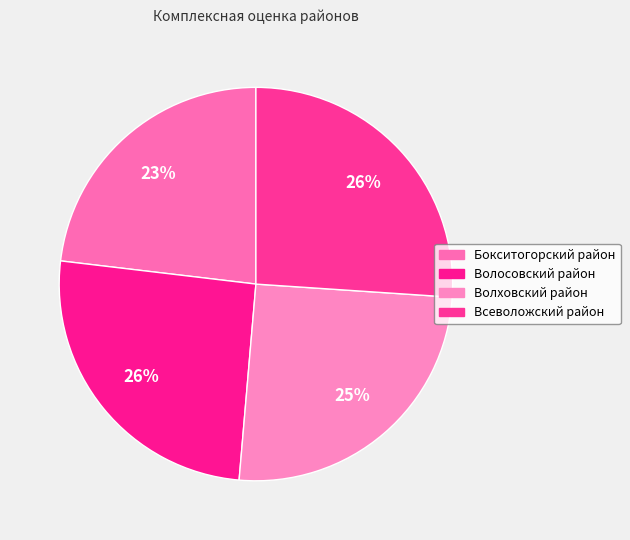

Is it true that Волховский район is 25% of the pie?

True